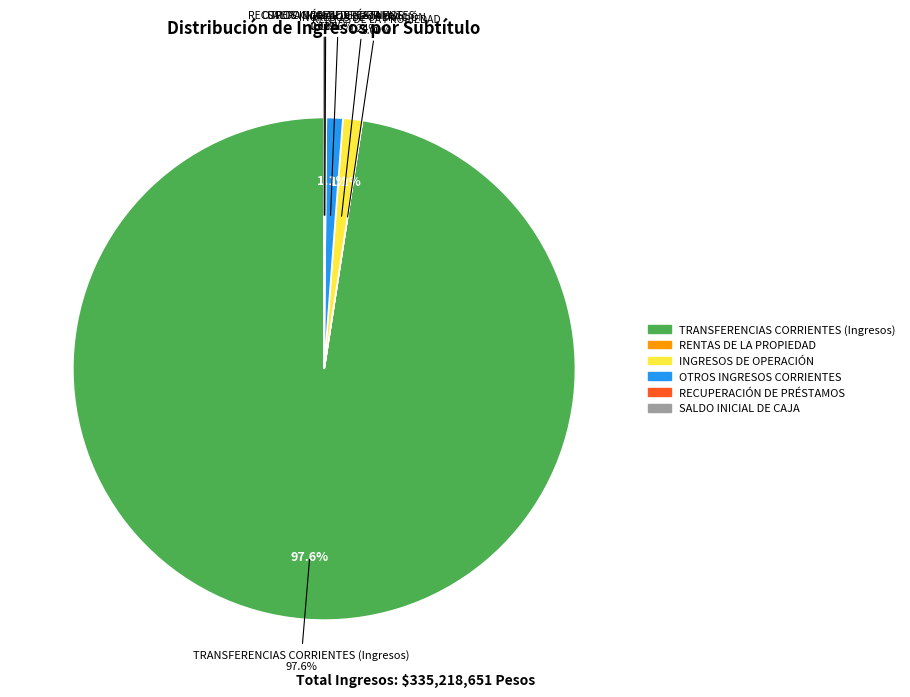

Count the number of slices in the pie.

6